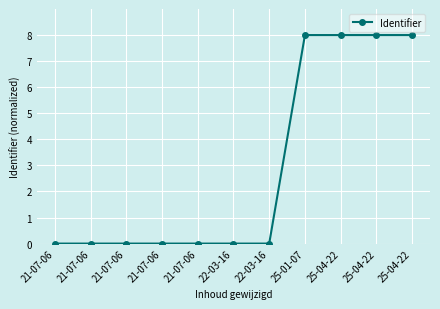

Rank the categories by value from highest to lowest.

25-04-22, 25-04-22, 25-04-22, 25-01-07, 22-03-16, 22-03-16, 21-07-06, 21-07-06, 21-07-06, 21-07-06, 21-07-06